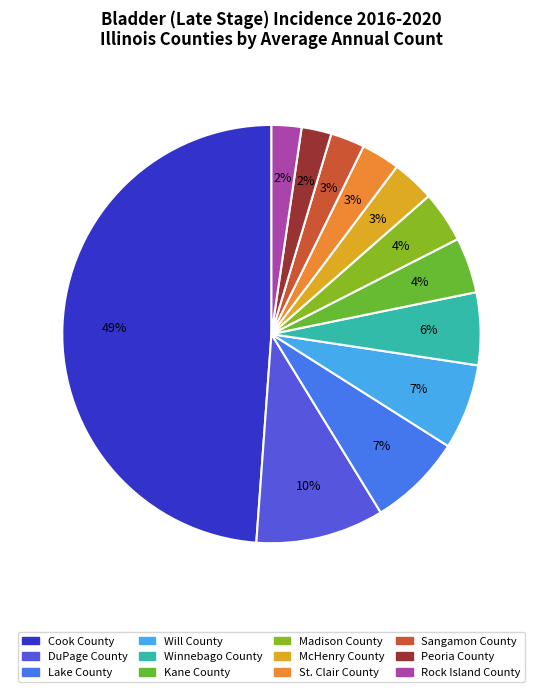

Is it true that Winnebago County is 13% of the pie?

False